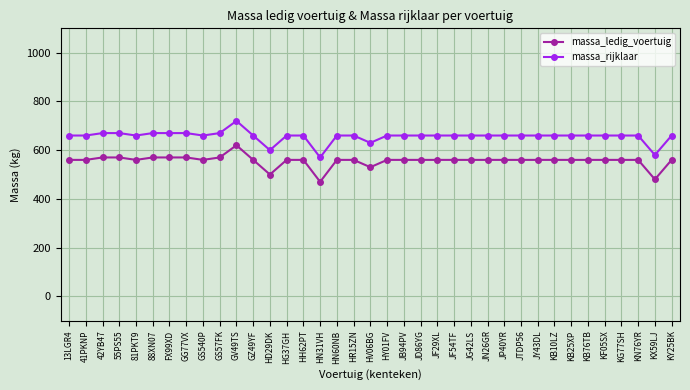

Reading left to right, extract all data points from this chart.

massa_ledig_voertuig: 13LGR4=560	41PKNP=560	42YB47=570	55PS55=570	81PKT9=560	88XN07=570	FX99XD=570	GG77VX=570	GS540P=560	GS57FK=570	GV49TS=620	GZ49YF=560	HD29DK=500	HG37GH=560	HH62PT=560	HN31VH=470	HN60NB=560	HR15ZN=560	HV06BG=530	HY01FV=560	JB94PV=560	JD86YG=560	JF29XL=560	JF54TF=560	JG42LS=560	JN26GR=560	JP40YR=560	JTDP56=560	JY43DL=560	KB10LZ=560	KB25XP=560	KB76TB=560	KF05SX=560	KG77SH=560	KN76YR=560	KX59LJ=480	KY25BK=560
massa_rijklaar: 13LGR4=660	41PKNP=660	42YB47=670	55PS55=670	81PKT9=660	88XN07=670	FX99XD=670	GG77VX=670	GS540P=660	GS57FK=670	GV49TS=720	GZ49YF=660	HD29DK=600	HG37GH=660	HH62PT=660	HN31VH=570	HN60NB=660	HR15ZN=660	HV06BG=630	HY01FV=660	JB94PV=660	JD86YG=660	JF29XL=660	JF54TF=660	JG42LS=660	JN26GR=660	JP40YR=660	JTDP56=660	JY43DL=660	KB10LZ=660	KB25XP=660	KB76TB=660	KF05SX=660	KG77SH=660	KN76YR=660	KX59LJ=580	KY25BK=660